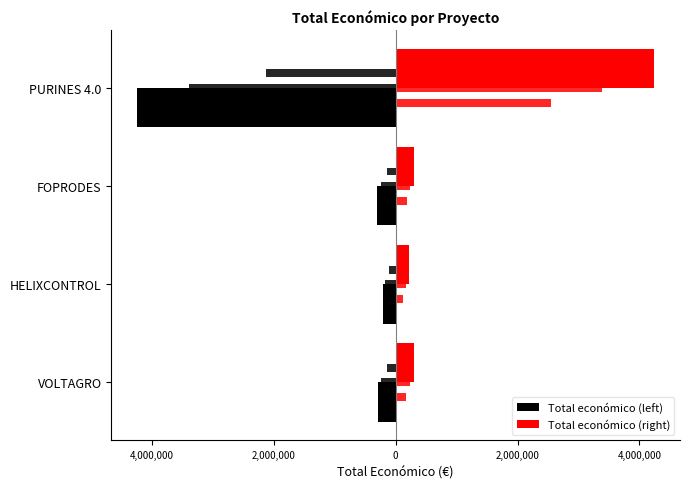

Where is Total económico (left) nearest to the value -2227429?

FOPRODES